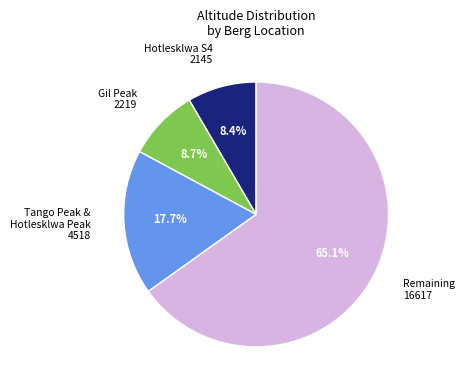

To the nearest percent, what is the difference between the largest and smallest slice percentages?

57%